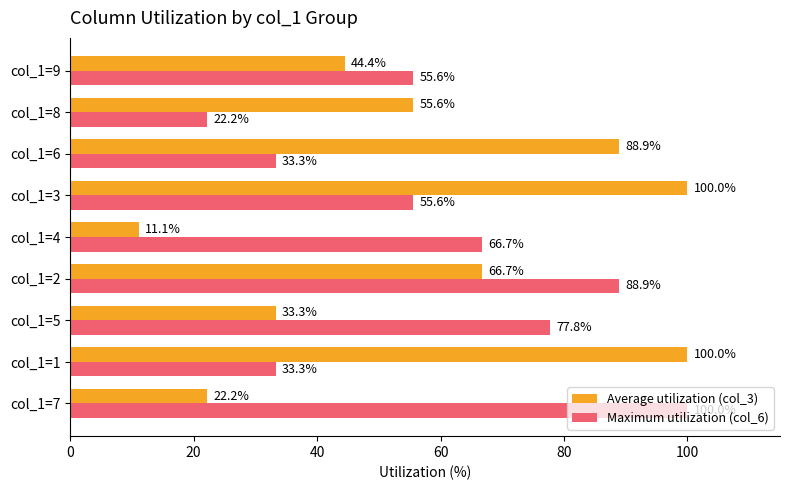

What is the lowest value of the Average utilization (col_3) series?

11.1